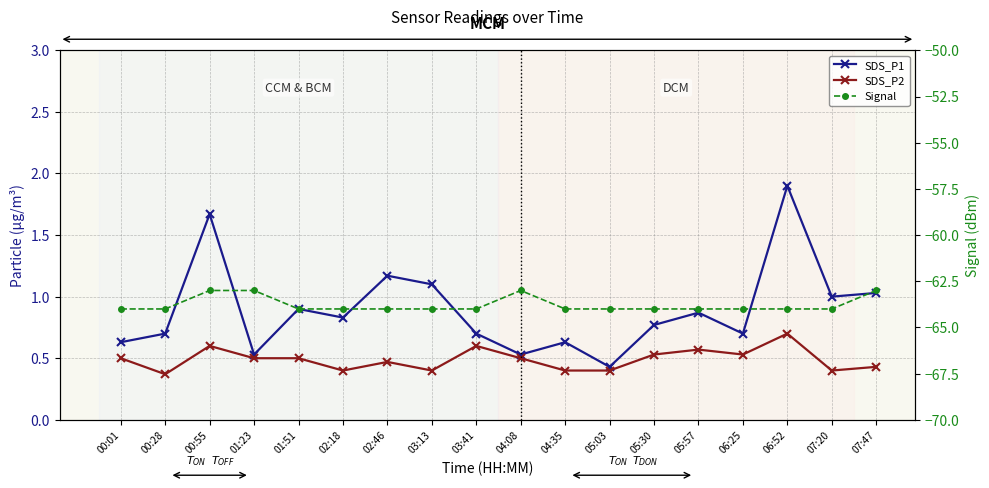

What is the value of the SDS_P2 point at the 5th from the left?

0.5